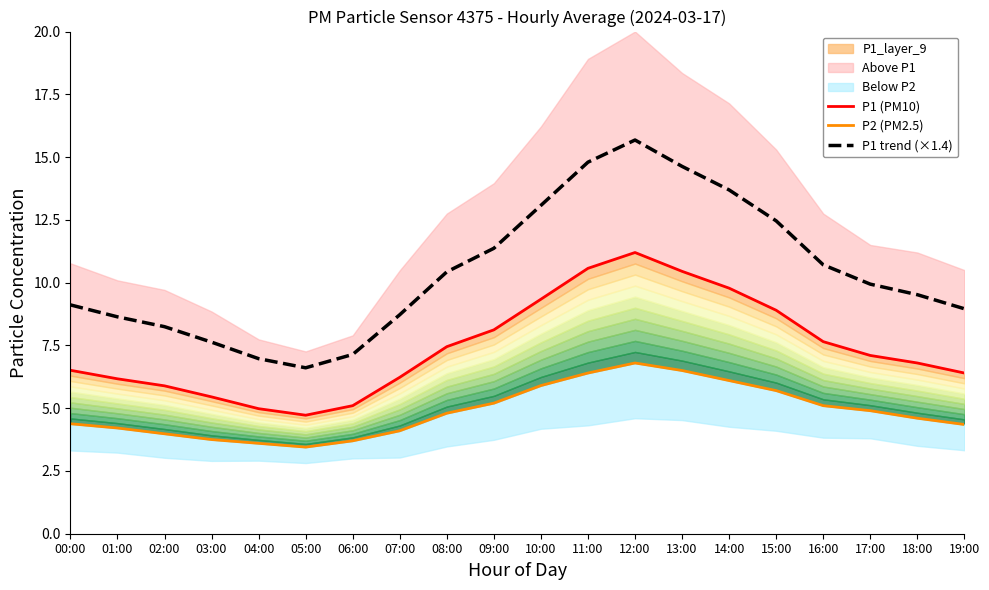

What is the value of the P1 trend (×1.4) point at the 10th from the left?

11.4